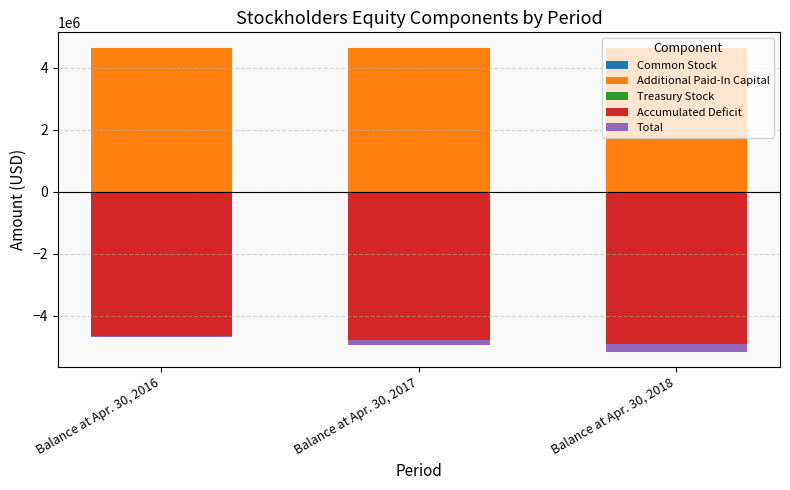

Reading left to right, list all the values displayed in this chart.

Common Stock: Balance at Apr. 30, 2016=2234	Balance at Apr. 30, 2017=2234	Balance at Apr. 30, 2018=2234
Additional Paid-In Capital: Balance at Apr. 30, 2016=4640351	Balance at Apr. 30, 2017=4640351	Balance at Apr. 30, 2018=4640351
Treasury Stock: Balance at Apr. 30, 2016=-52954	Balance at Apr. 30, 2017=-52954	Balance at Apr. 30, 2018=-52954
Accumulated Deficit: Balance at Apr. 30, 2016=-4606570	Balance at Apr. 30, 2017=-4731827	Balance at Apr. 30, 2018=-4850043
Total: Balance at Apr. 30, 2016=-16939	Balance at Apr. 30, 2017=-142196	Balance at Apr. 30, 2018=-260412